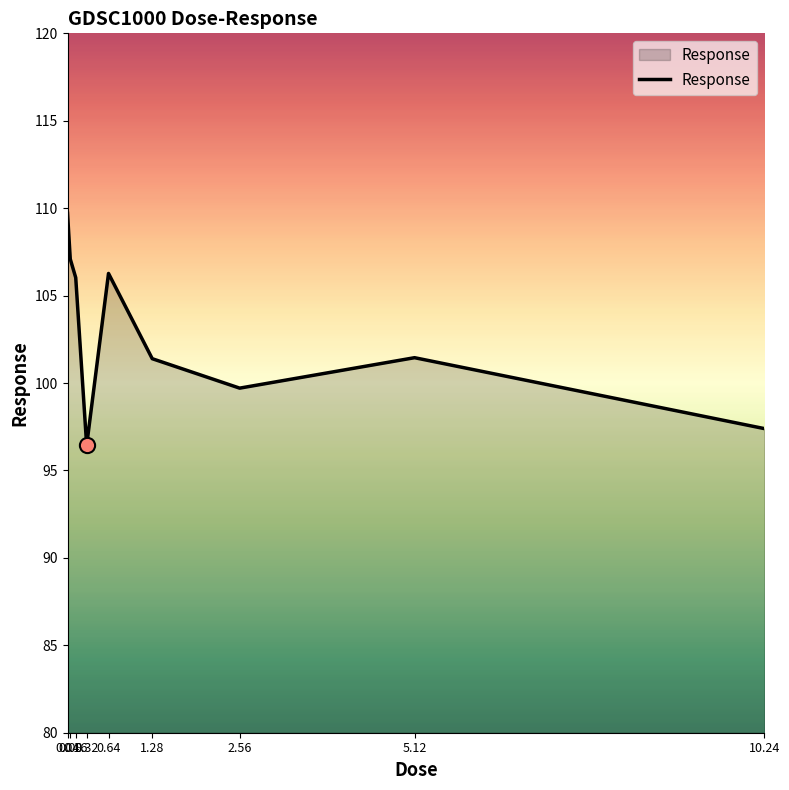

Between 0.32 and 0.64, which is larger?

0.64